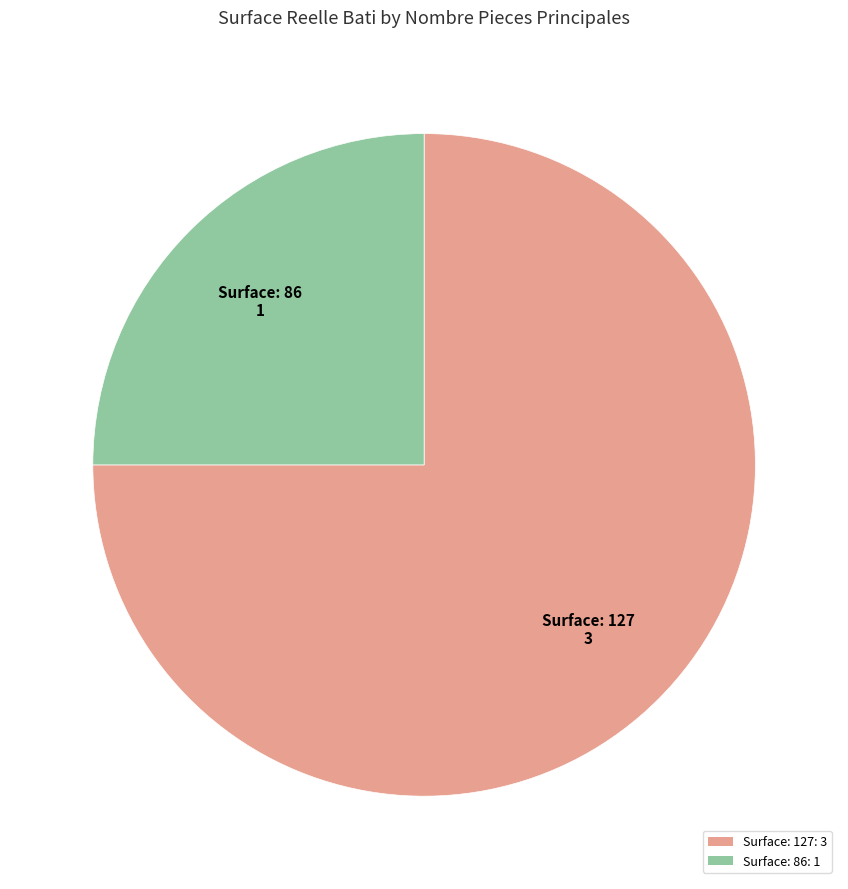

Which slice represents more than half of the pie?

Surface: 127: 3